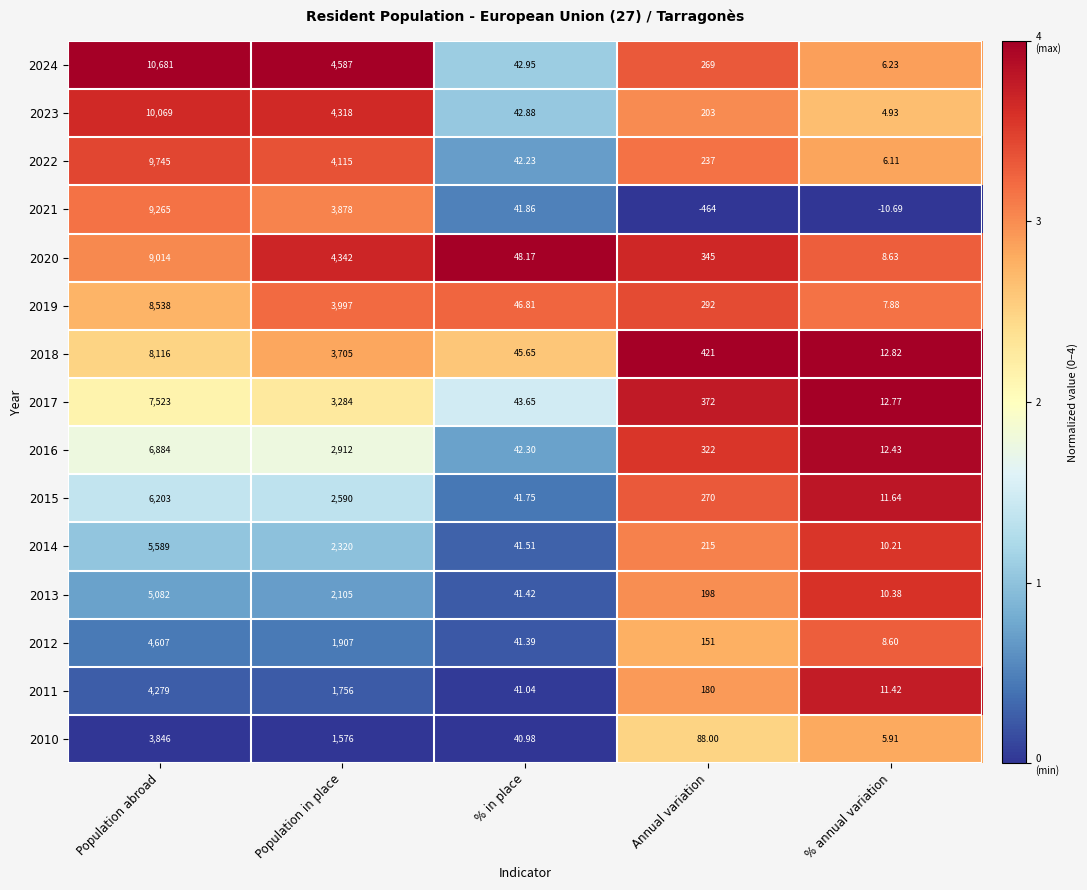

Which category has the highest value across all series?

Population abroad